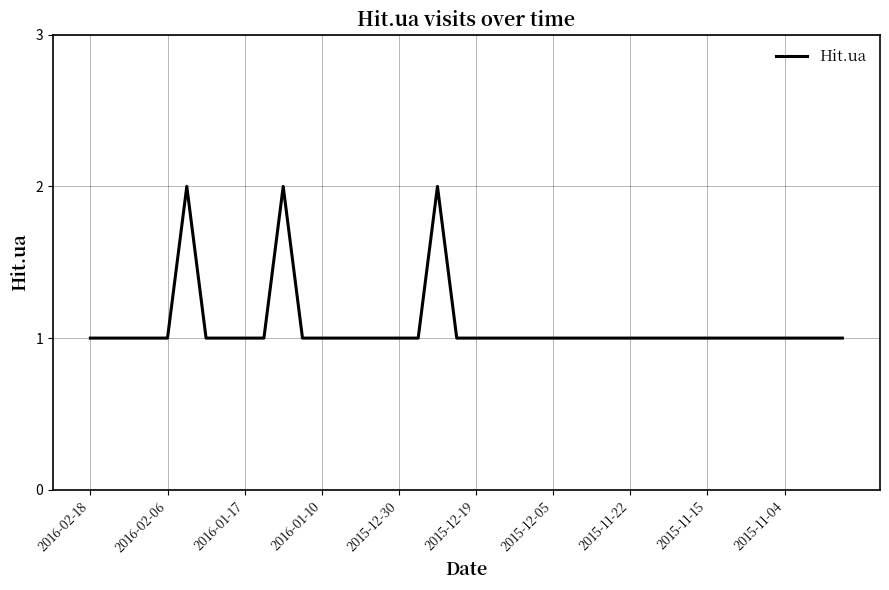

How many values are between 1 and 2?

40